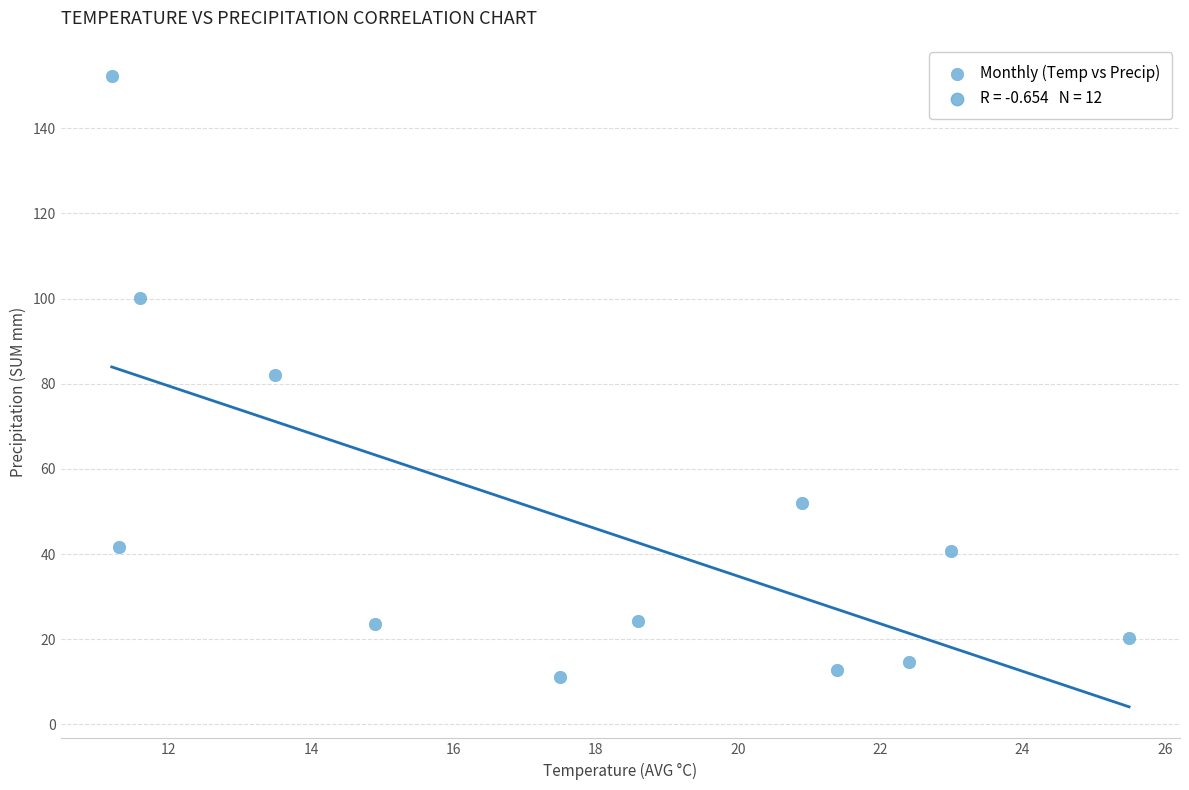

What is the average Y value?

47.9